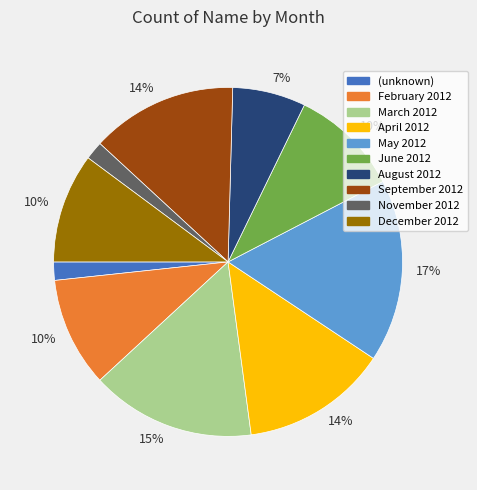

To the nearest percent, what is the average slice percentage?

10%